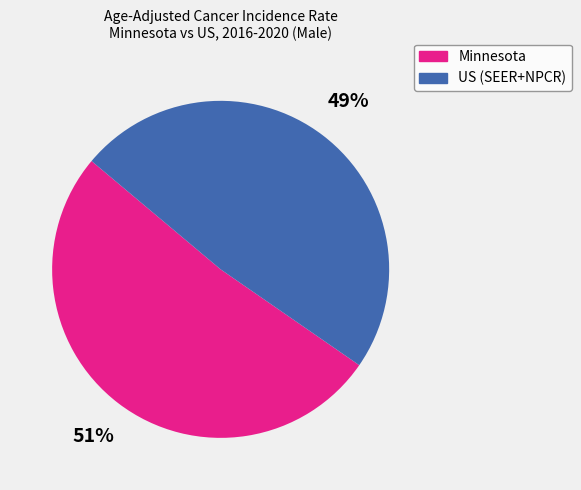

Which has a higher value, US (SEER+NPCR) or Minnesota?

Minnesota